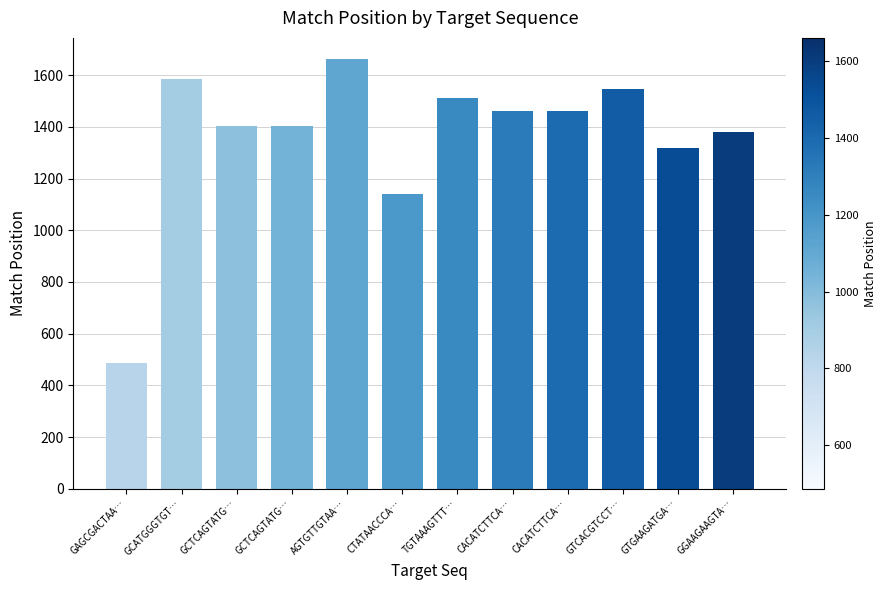

At which label is the value closest to 1073?

CTATAACCCA…